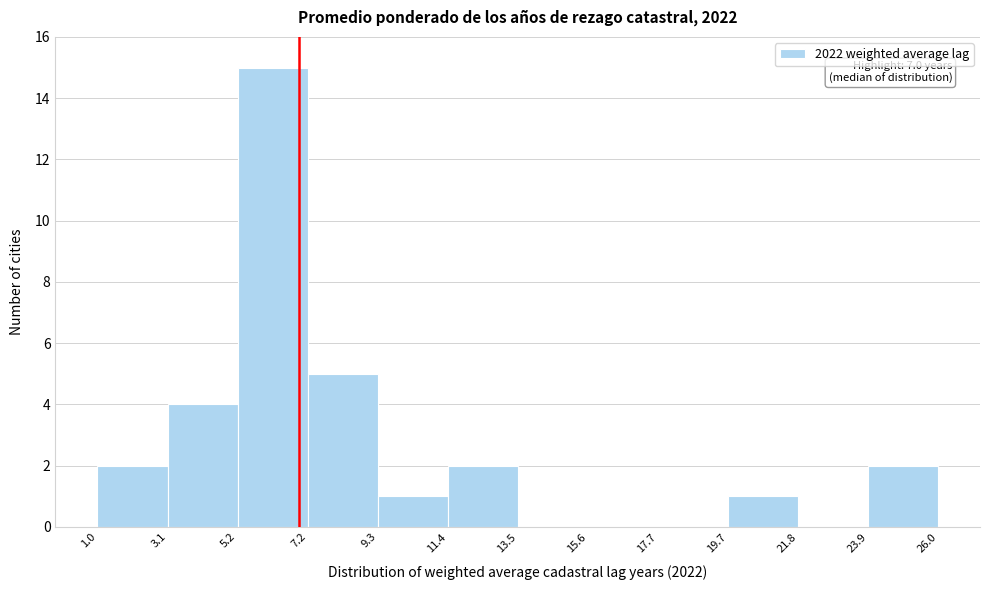

Which range on the x-axis has the tallest bar?

5.2 to 7.2